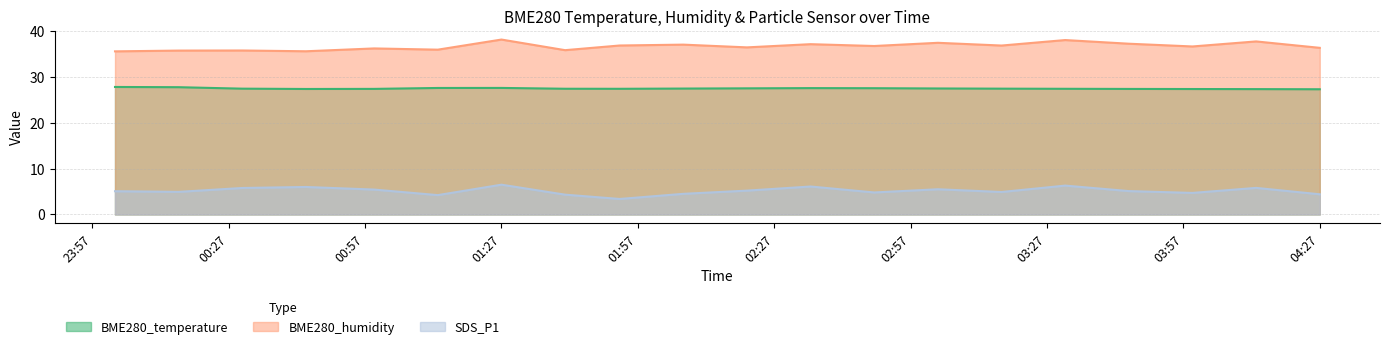

What are all the series names shown in the legend?

BME280_temperature, BME280_humidity, SDS_P1